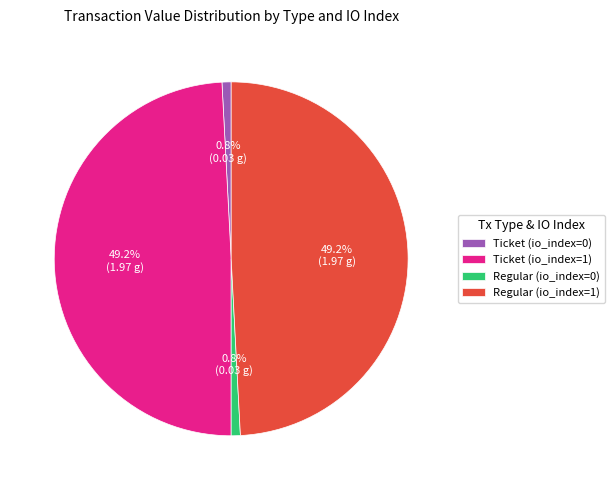

Count the number of slices in the pie.

4